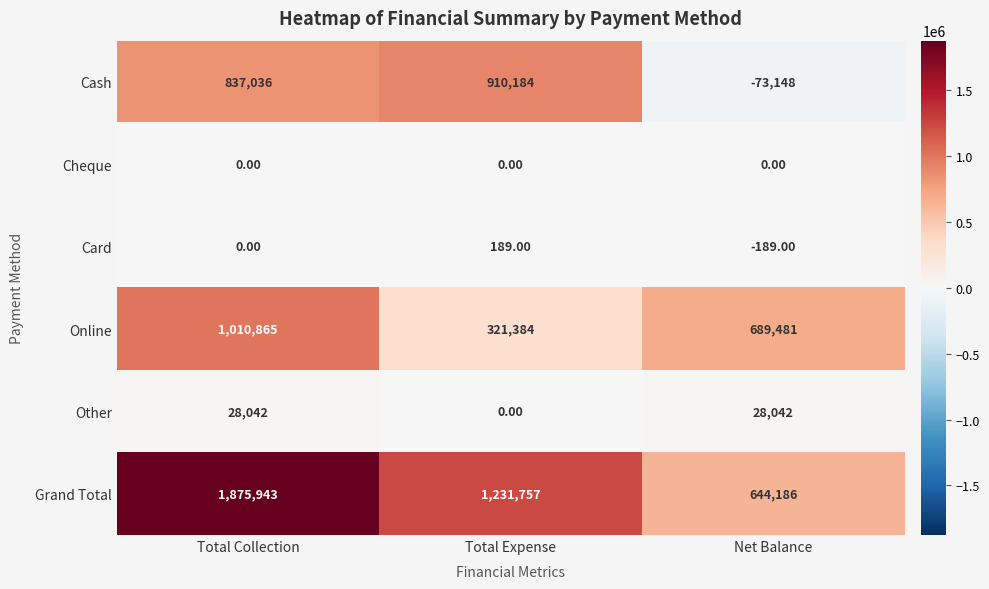

Which series changed the most between Total Collection and Net Balance?

Grand Total